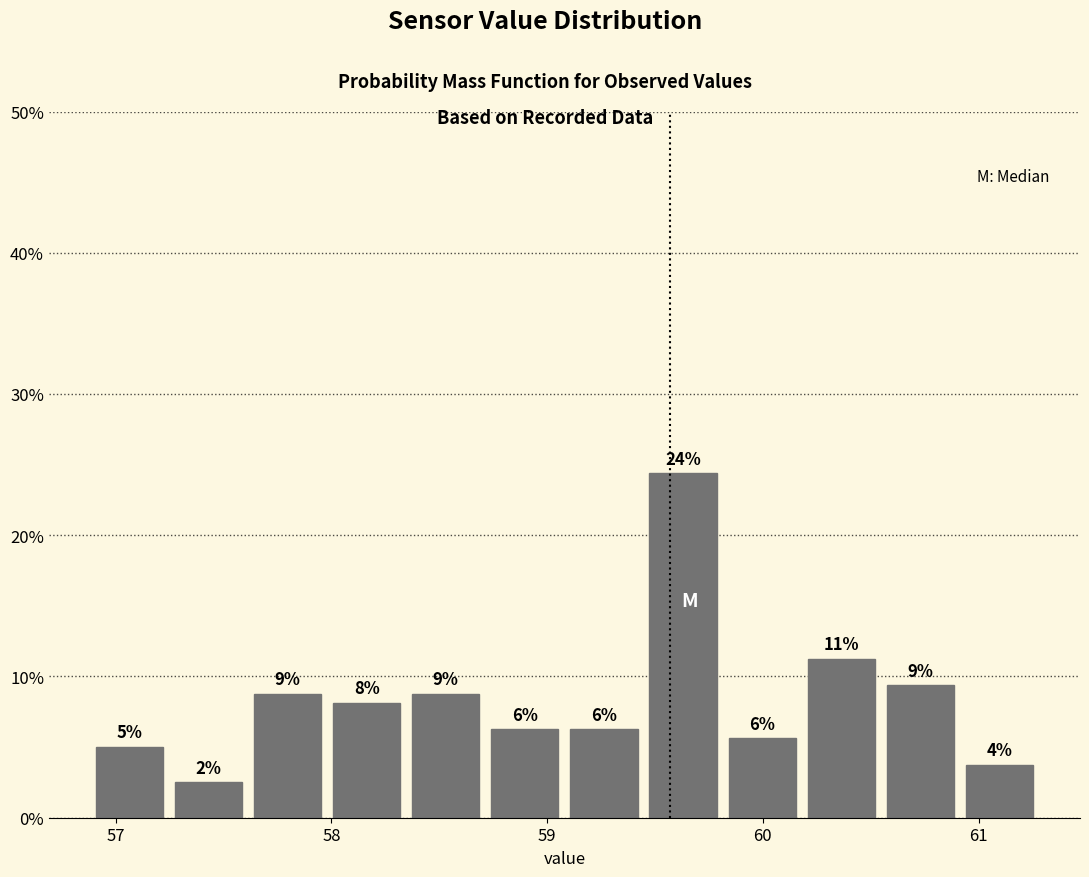

Around what value on the x-axis is the tallest bar? Give the approximate position of its centre, as read against the axis.

59.6